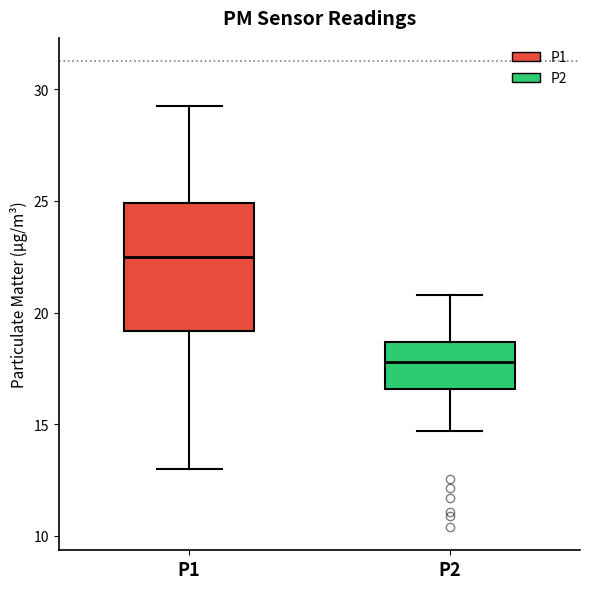

Which box is the tallest, from its lower edge to its upper edge?

P1